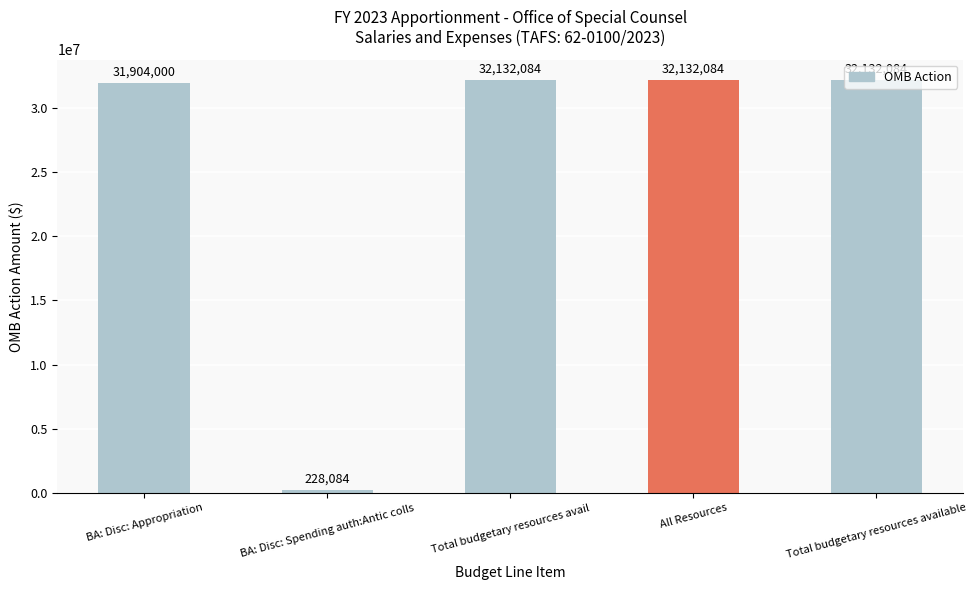

What is the sum of all values?

128528336